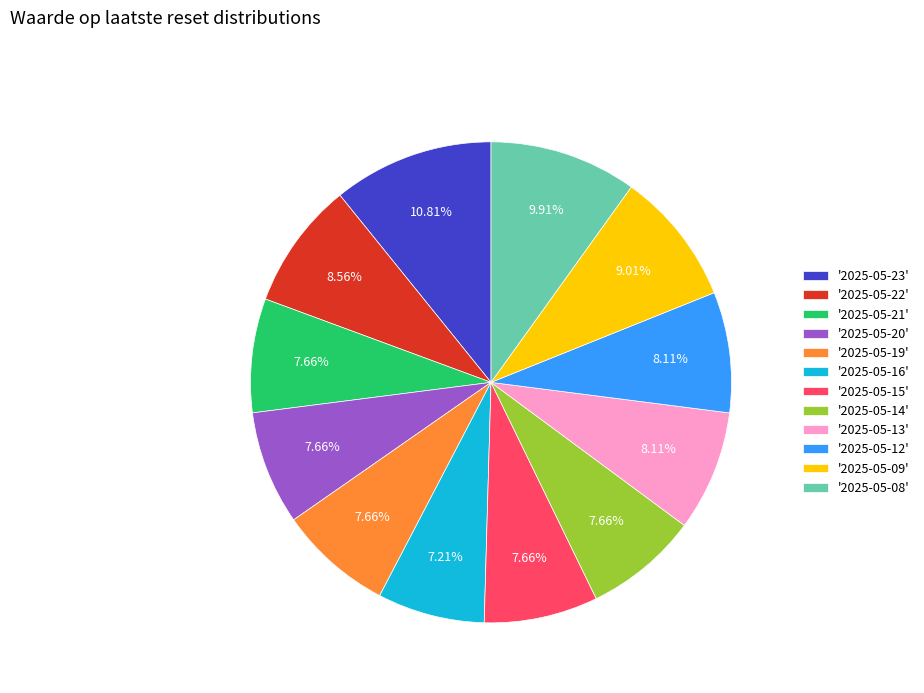

Is the sum of '2025-05-08' and '2025-05-13' greater than half?

No